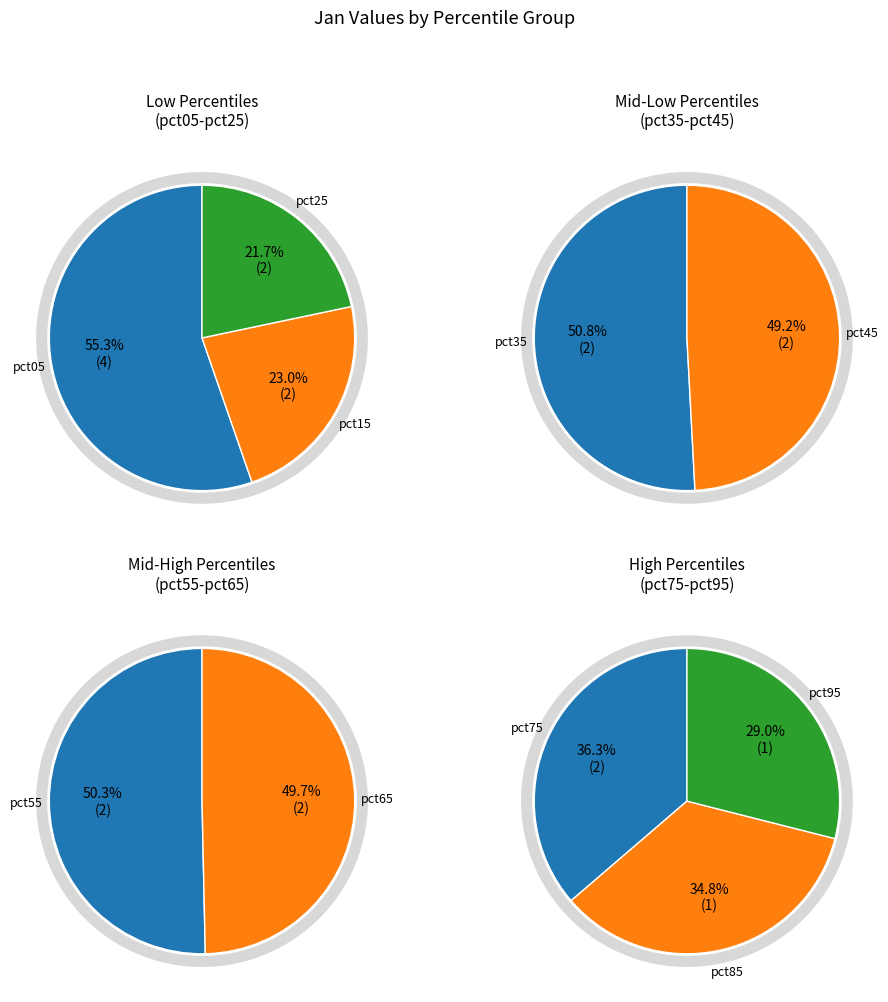

Does pct25 represent more than half of the total?

No